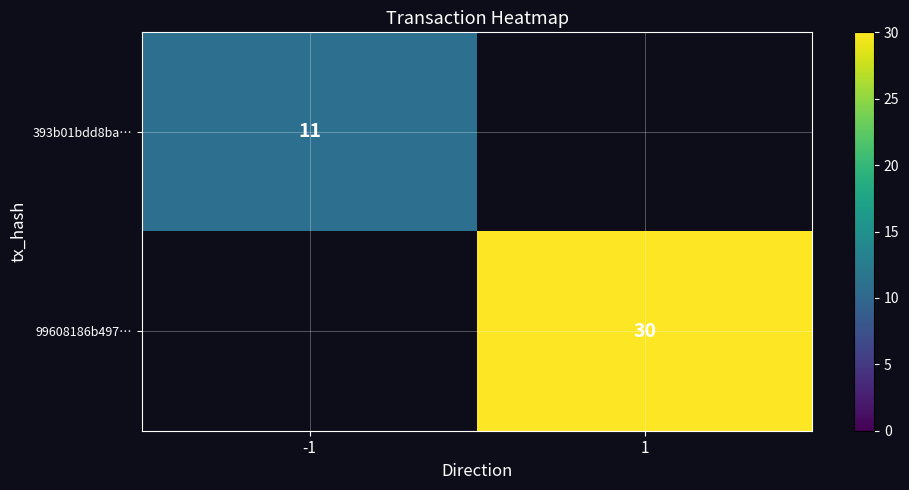

How many categories are shown in the chart?

2